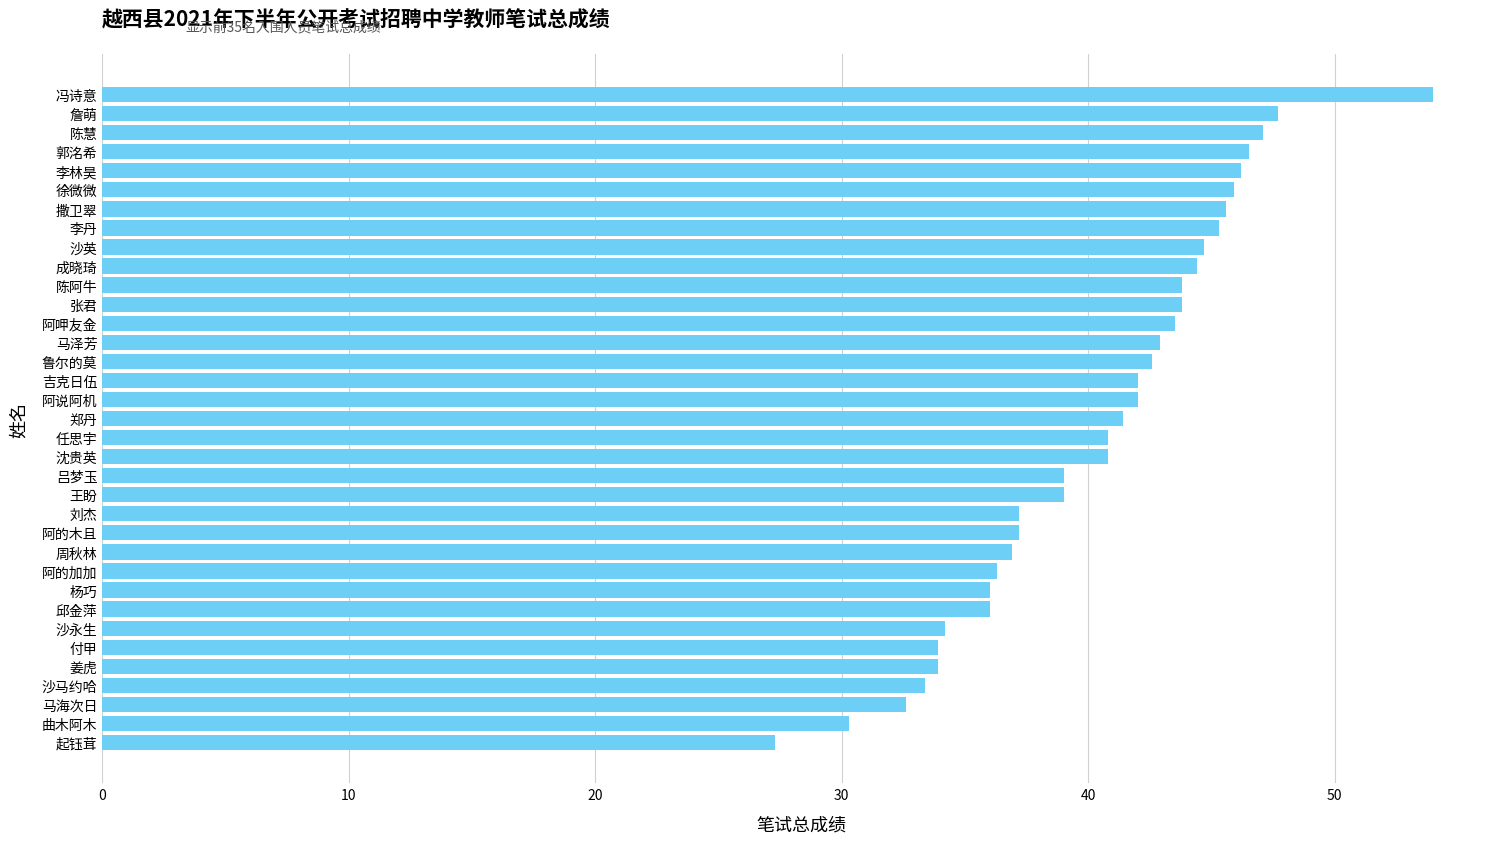

Does the chart contain stacked bars?

No